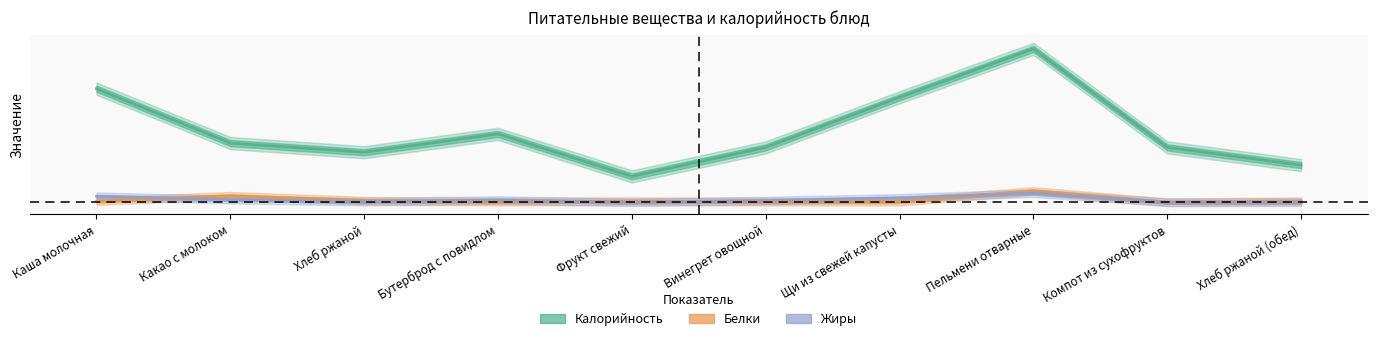

How many interior local valleys does the Жиры series have?

2